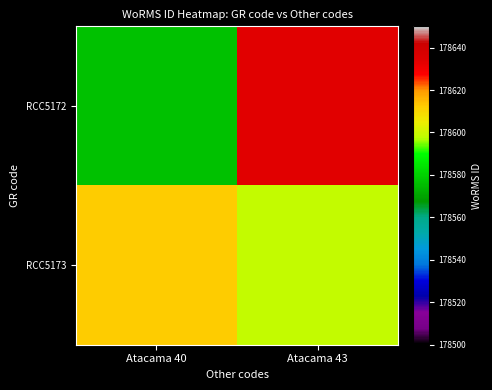

Which series has the widest spread of values?

RCC5172